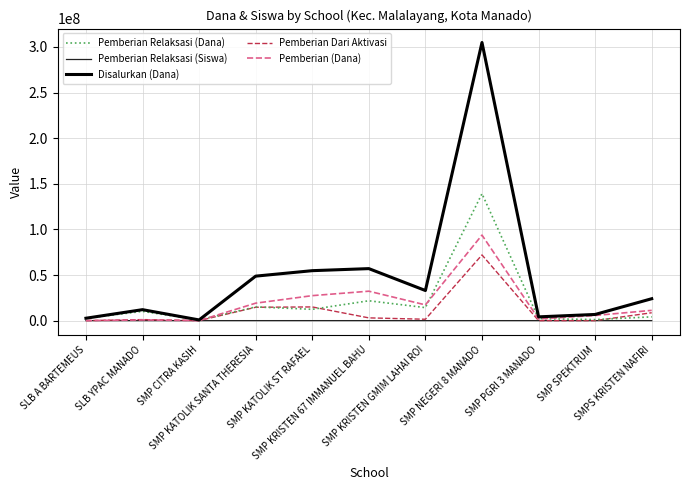

What is the highest value of the Disalurkan (Dana) series?

304875000